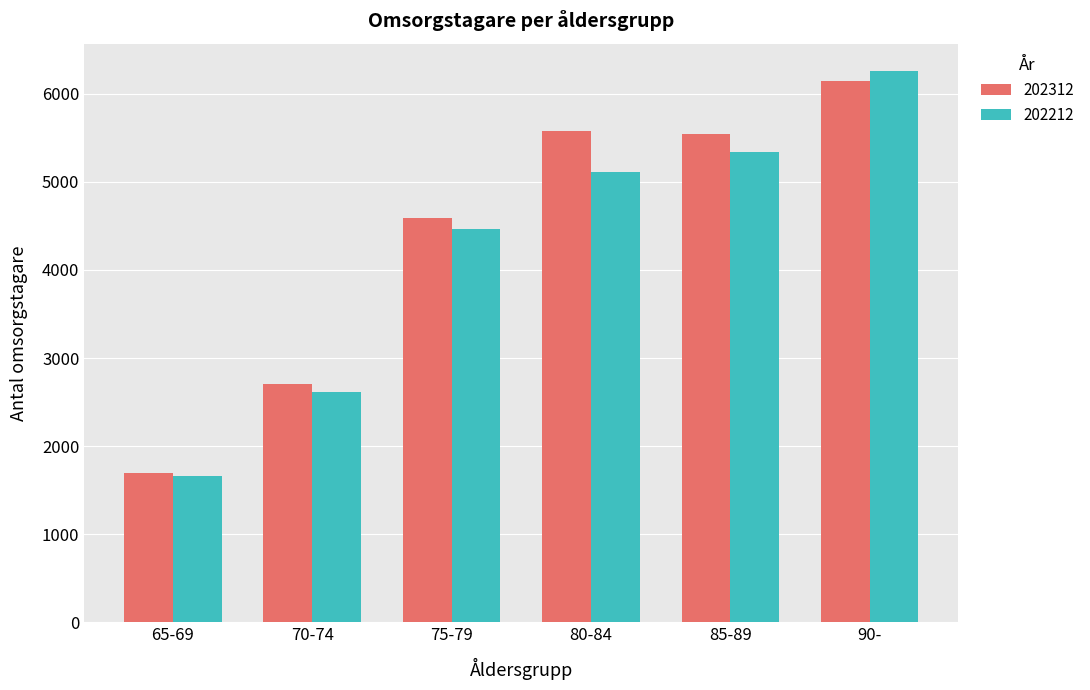

What is the total value across all series at 65-69?

3351